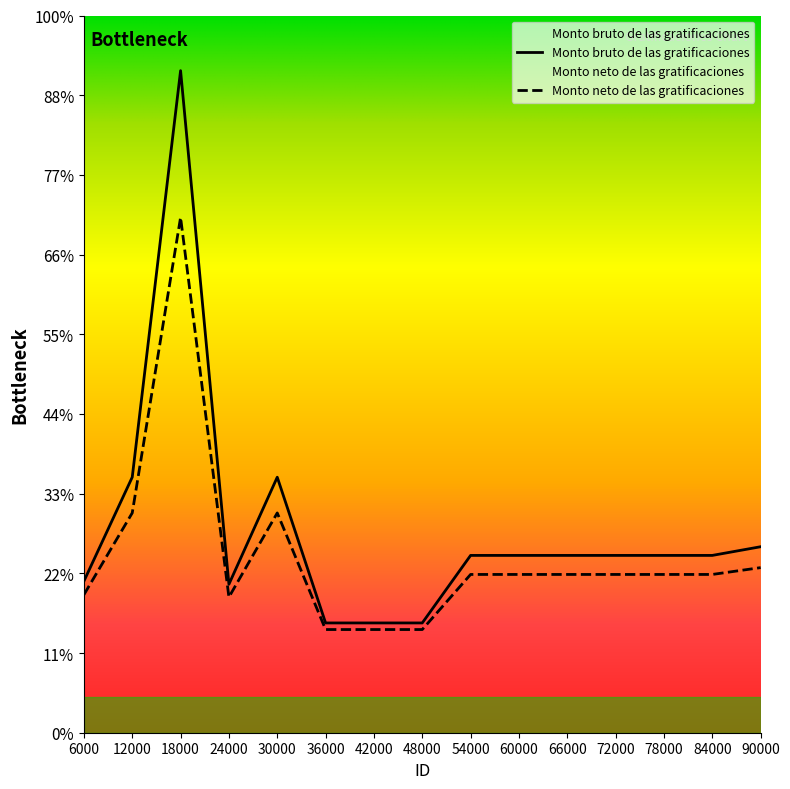

Is it true that Monto bruto de las gratificaciones equals 32064.4 at 30000?

True